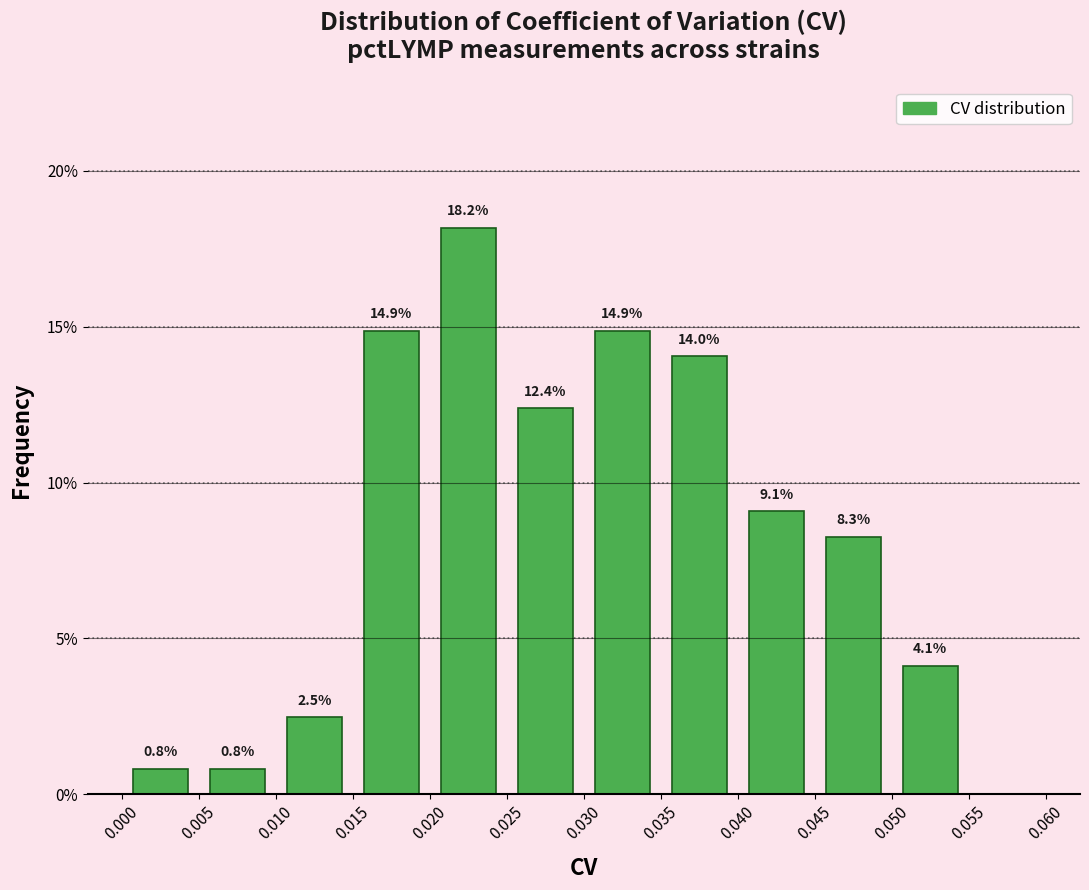

Which range on the x-axis has the tallest bar?

0.020 to 0.025